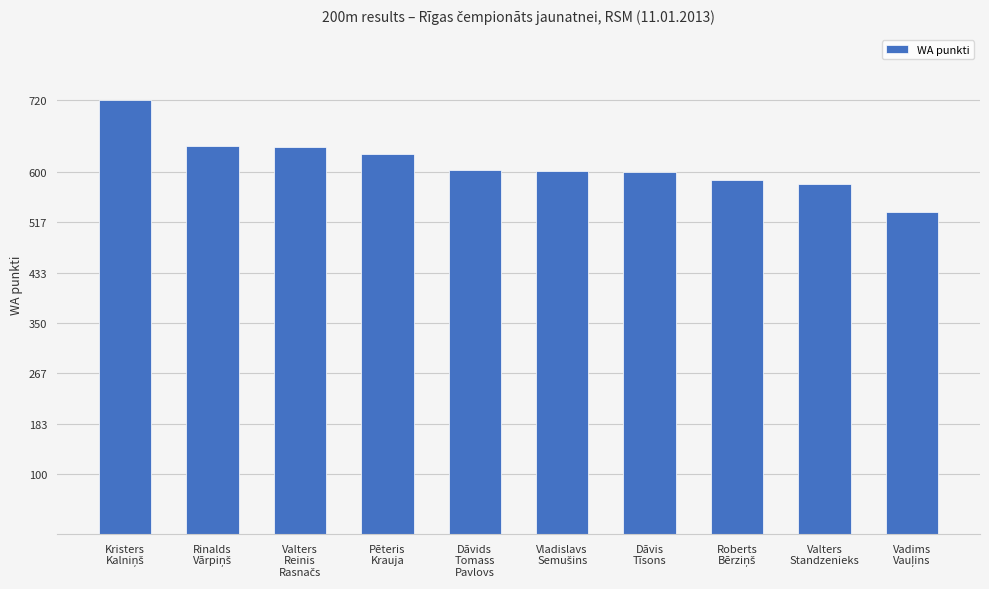

What is the average value?

615